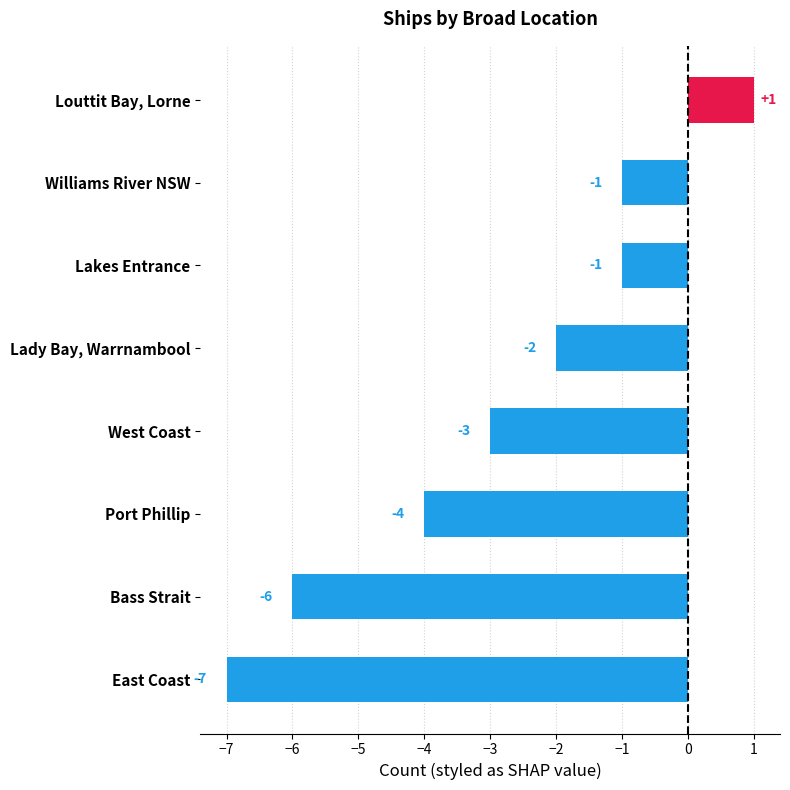

True or false: the data shows -5 at East Coast.

False